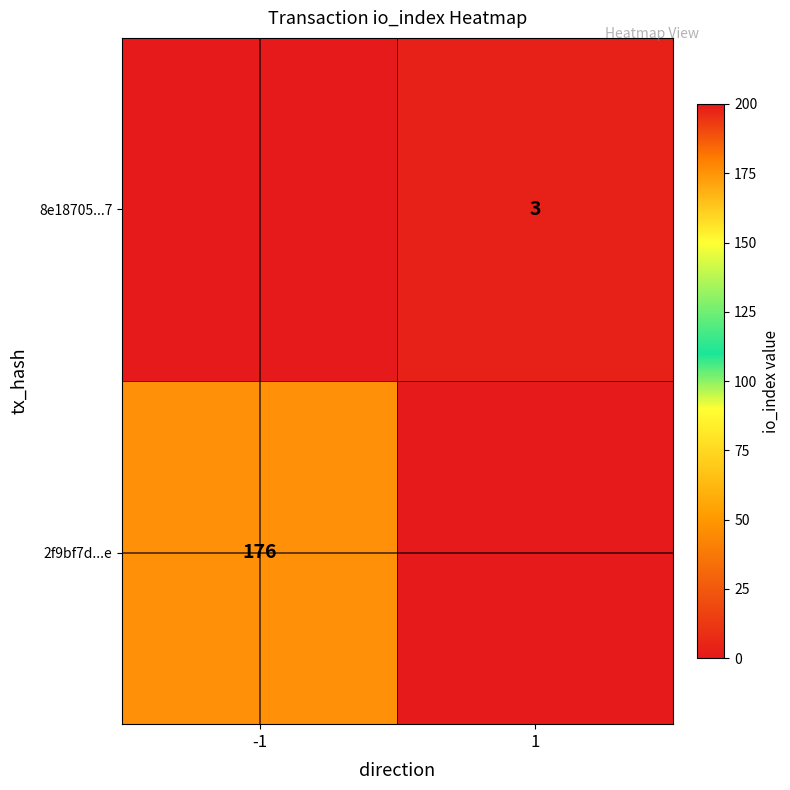

True or false: 8e18705...7 has a value of 3 at 1.

True